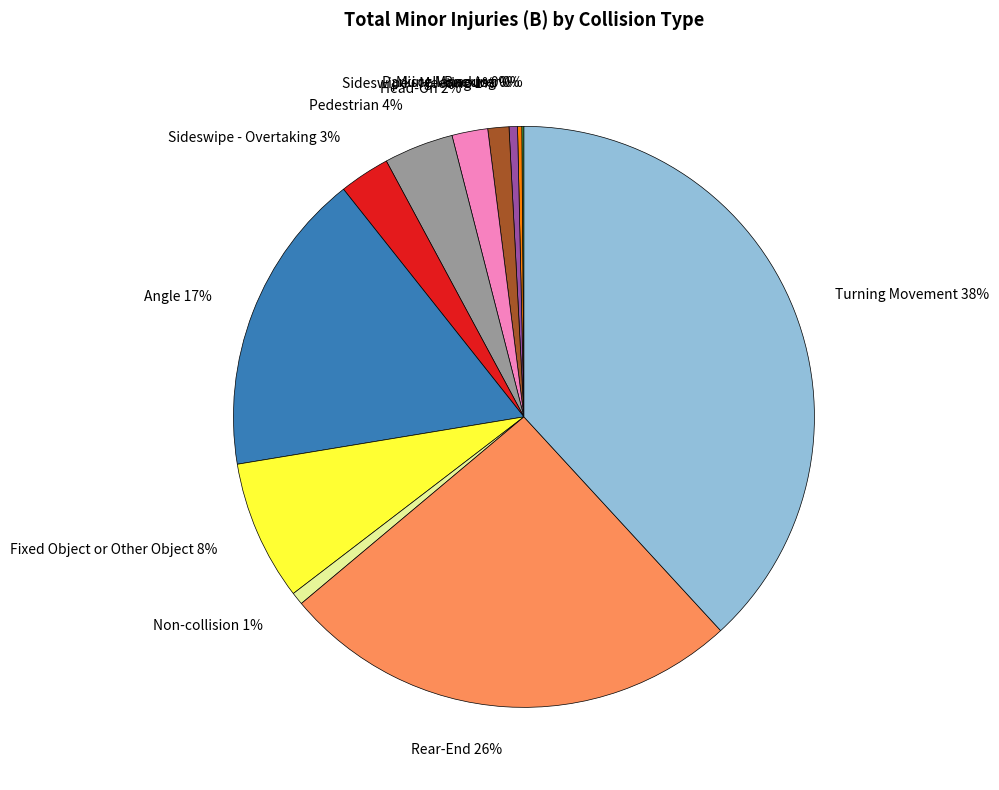

Do Fixed Object or Other Object and Angle together represent more than half of the pie?

No